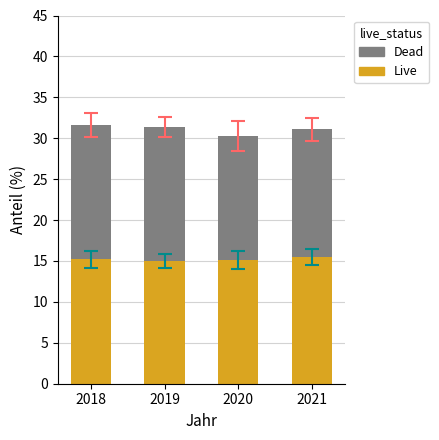

What is the highest value of the Live series?

15.5